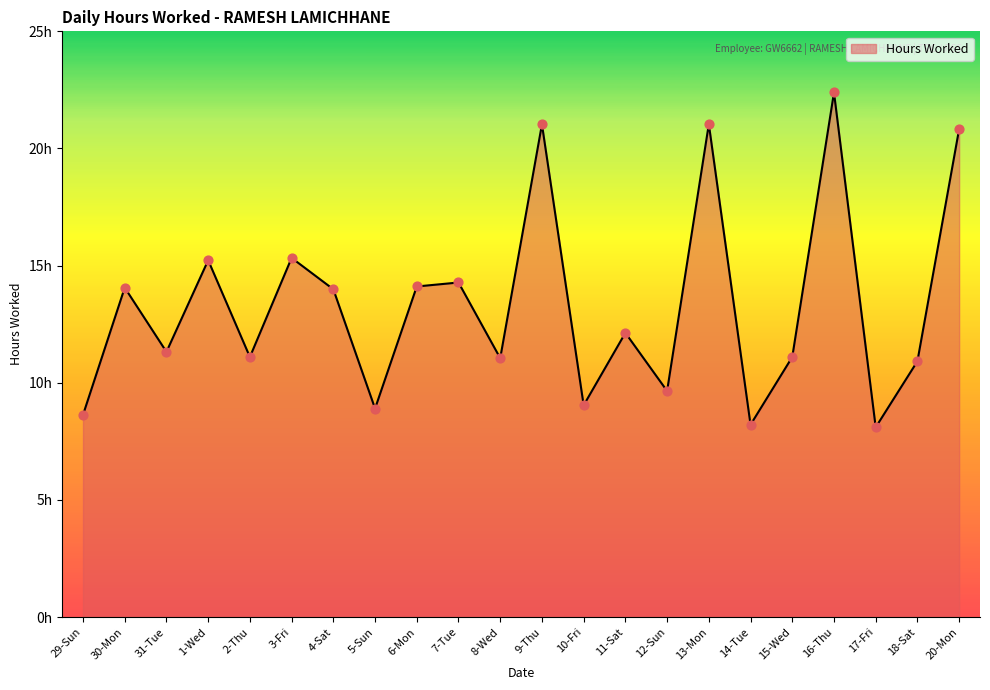

What is the change in value from 6-Mon to 20-Mon?

+6.7